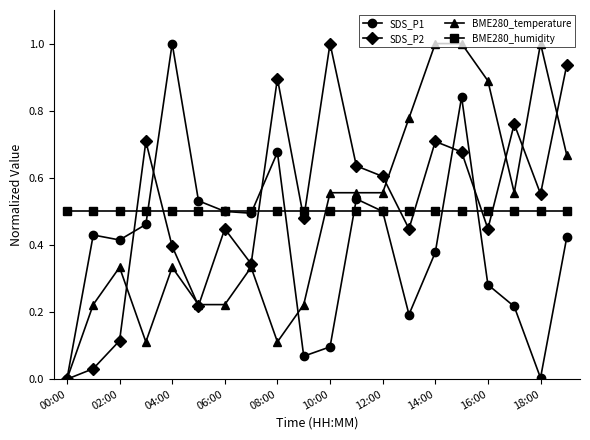

How many BME280_temperature values are between 0 and 1?

20